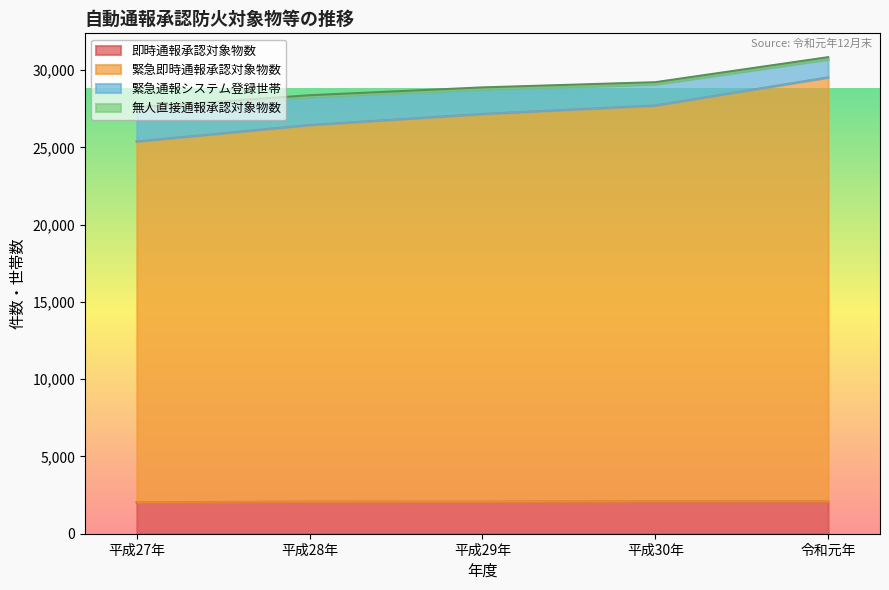

What is the label of the 5th point from the right?

平成27年